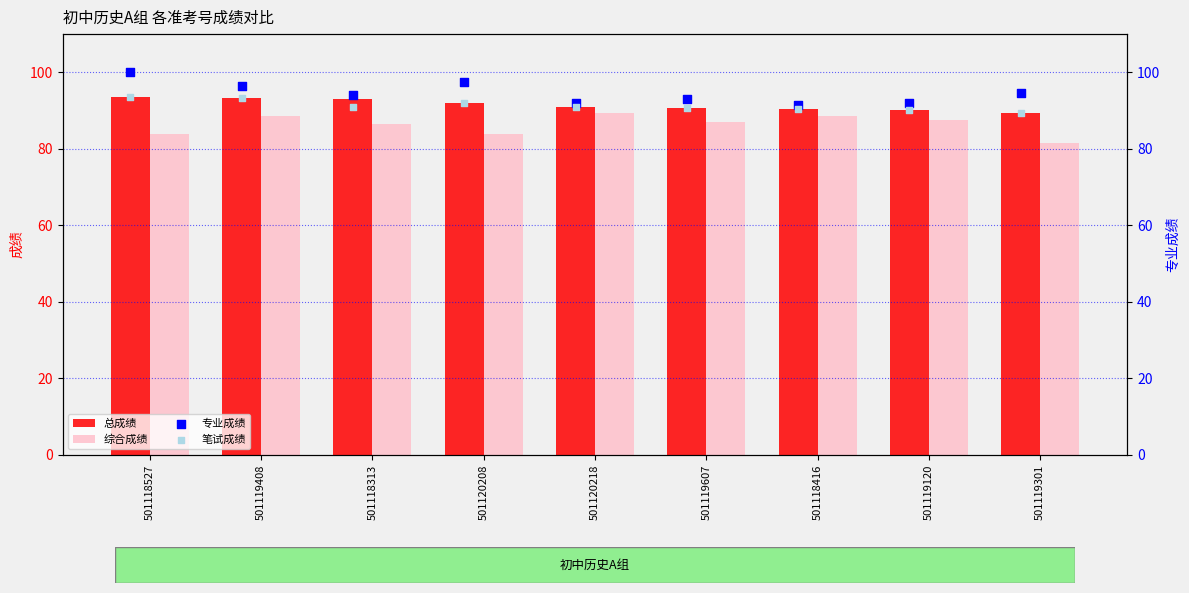

Which series reaches the maximum Y coordinate?

专业成绩